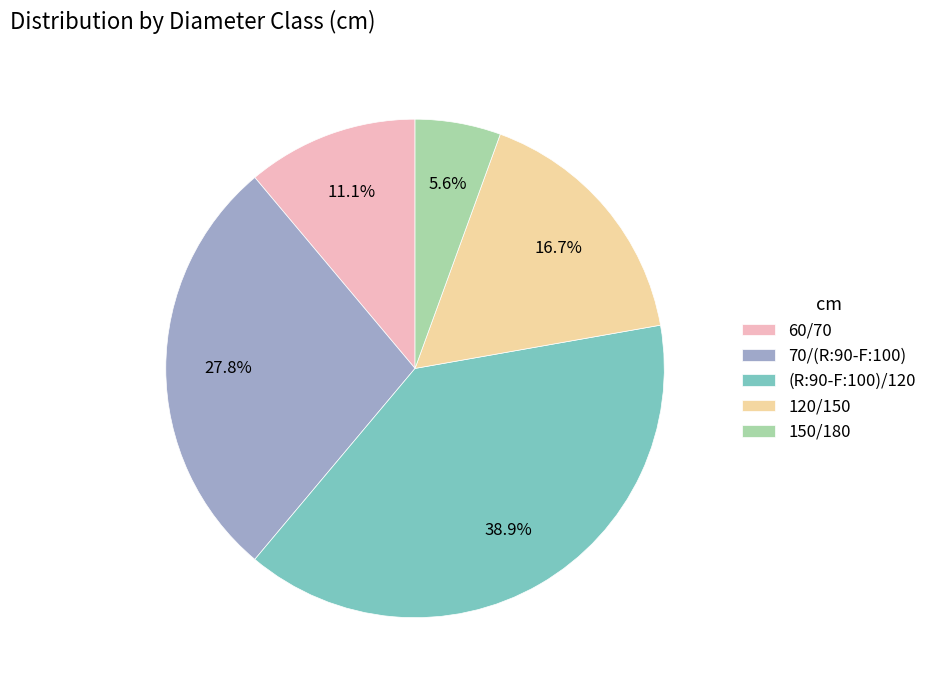

Is it true that (R:90-F:100)/120 is 39% of the pie?

True